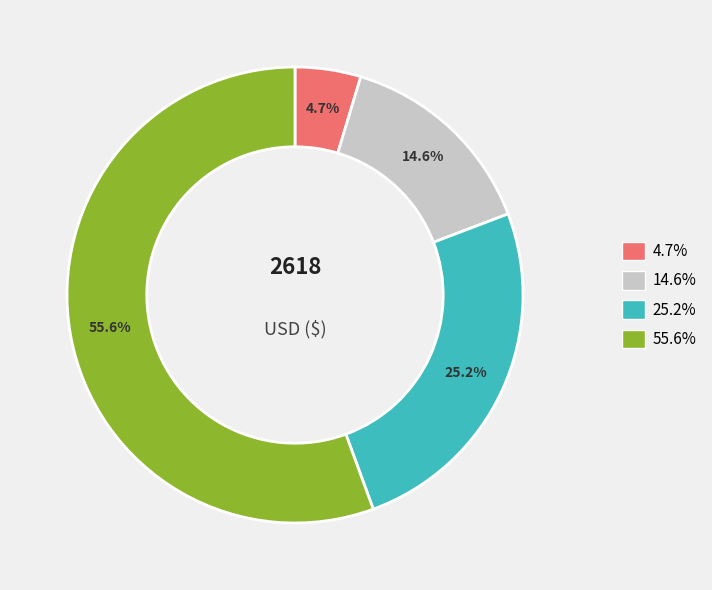

Is there a majority slice in this chart?

Yes